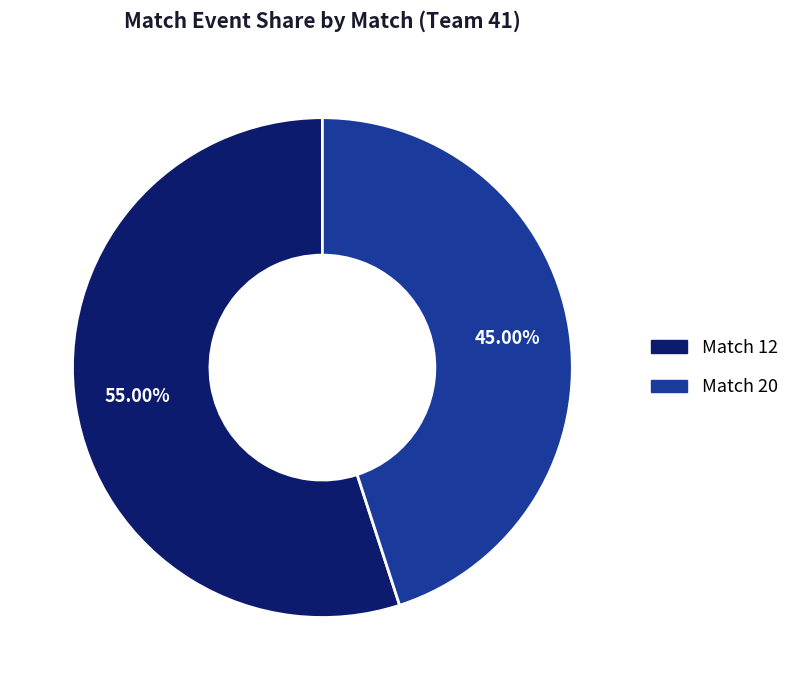

Is Match 20 the majority of the pie?

No